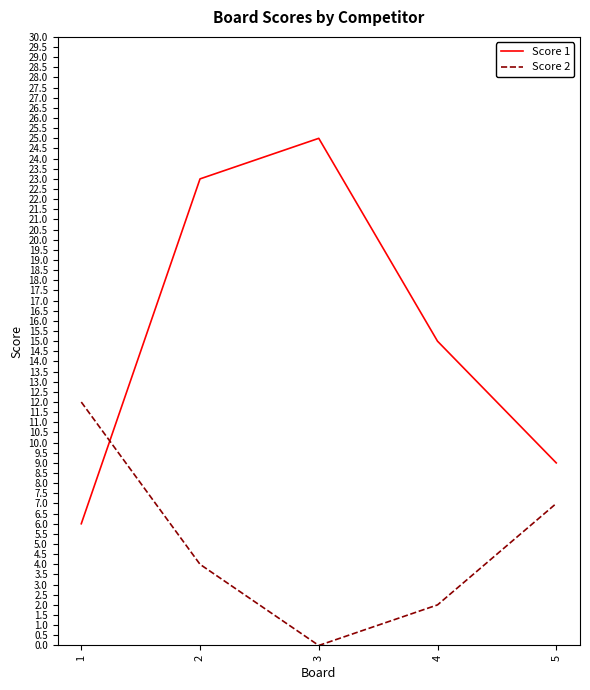

Is it true that Score 2 equals 7 at 2?

False